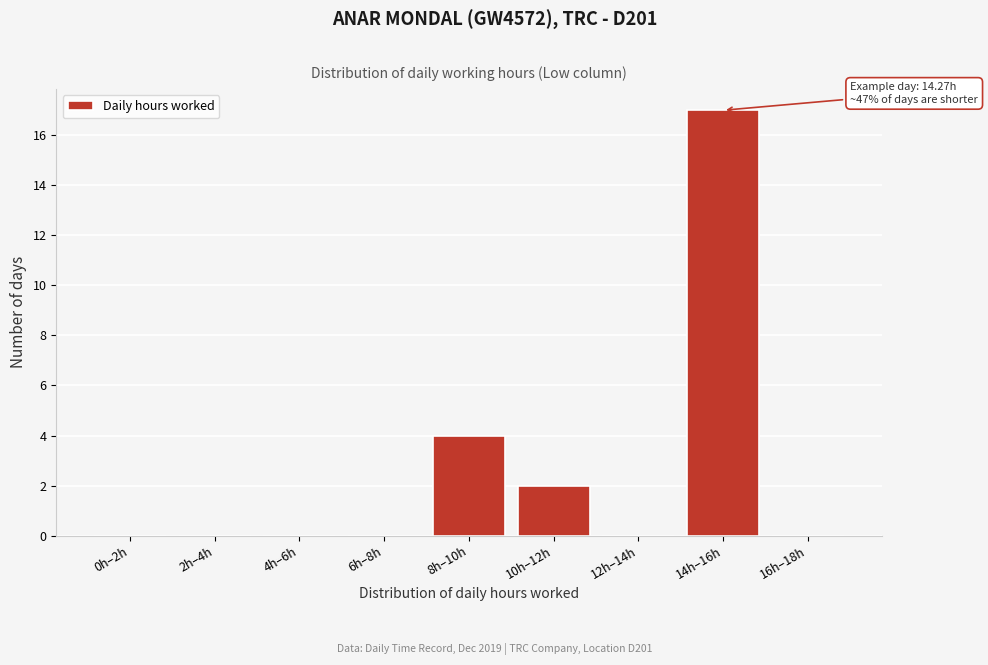

Reading left to right, list all the values displayed in this chart.

0h–2h=0	2h–4h=0	4h–6h=0	6h–8h=0	8h–10h=4	10h–12h=2	12h–14h=0	14h–16h=17	16h–18h=0